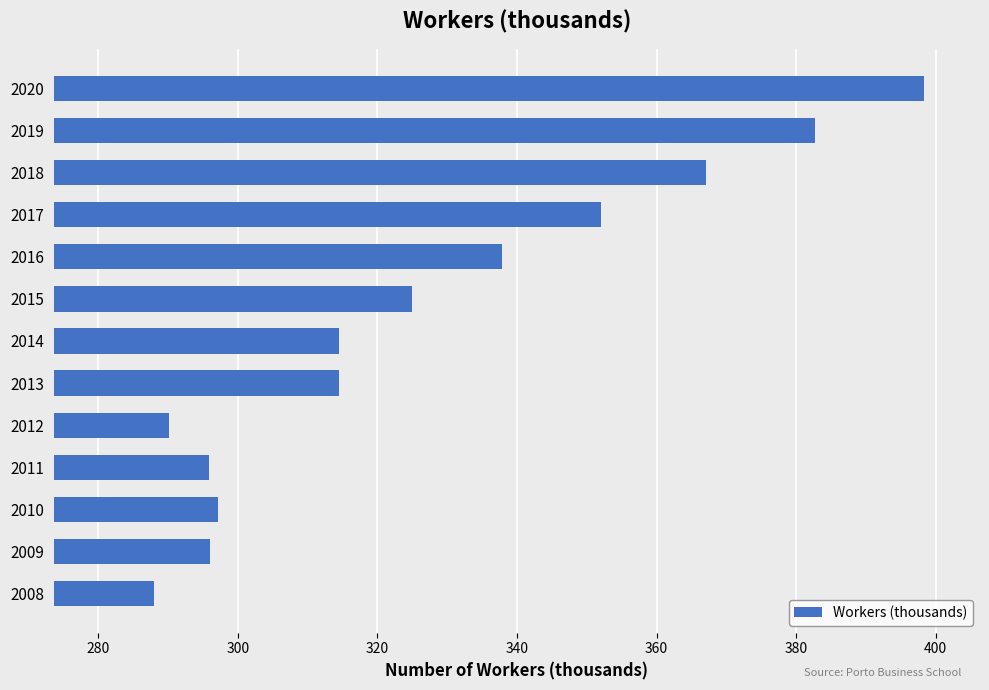

What is the difference between the maximum and minimum values?

110.4